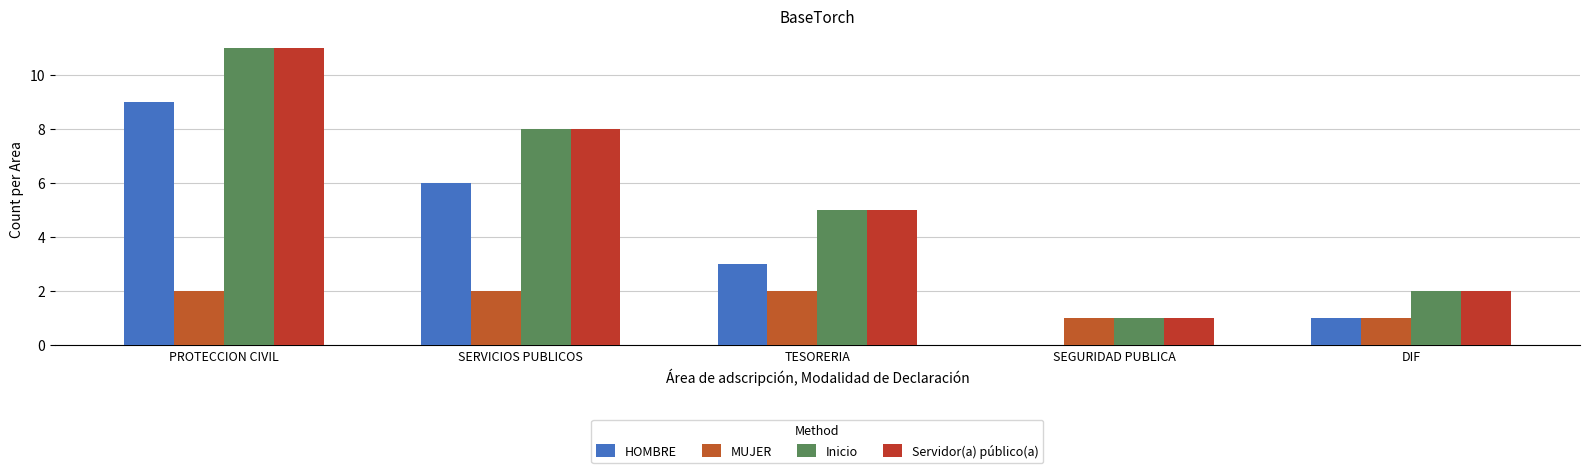

What is the difference between the second highest and second lowest values in the HOMBRE series?

5